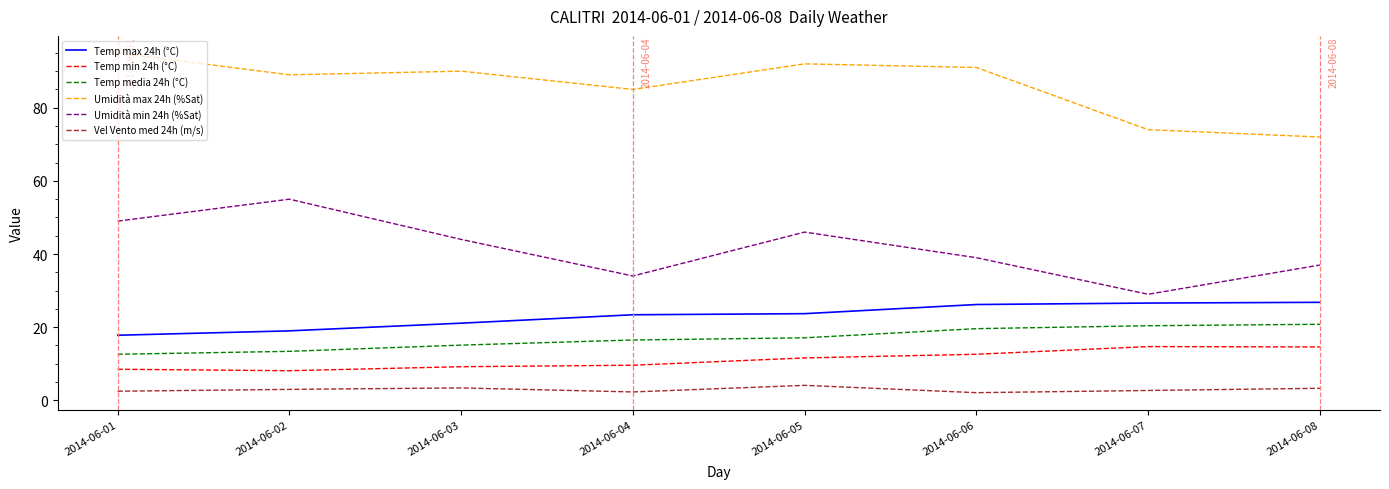

The value of Temp max 24h (°C) at 2014-06-04 is 23.4. True or false?

True